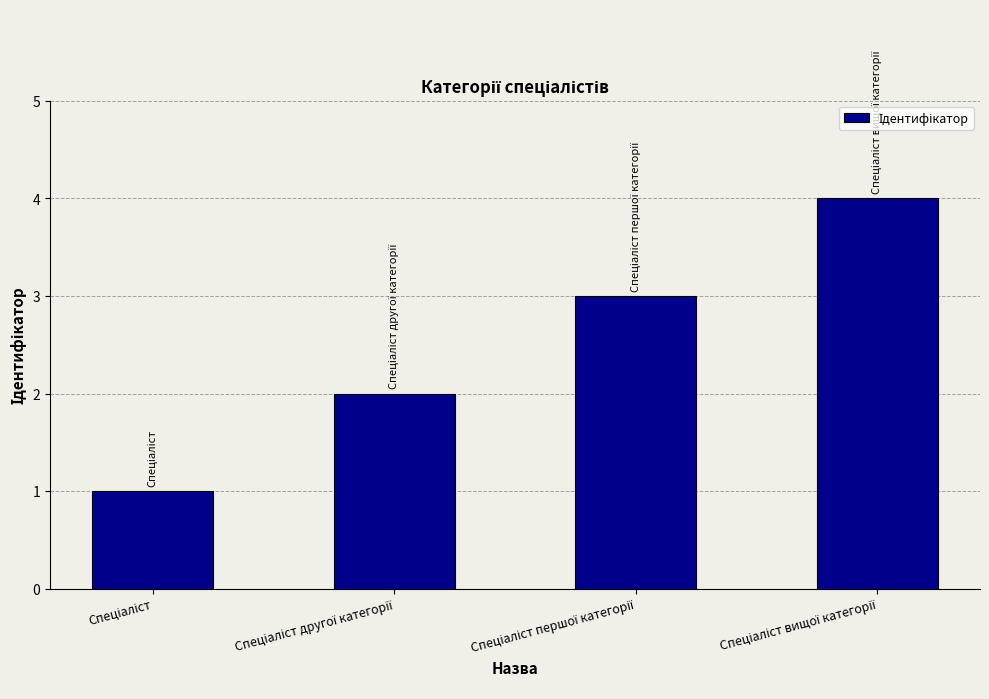

What is the greatest value displayed?

4